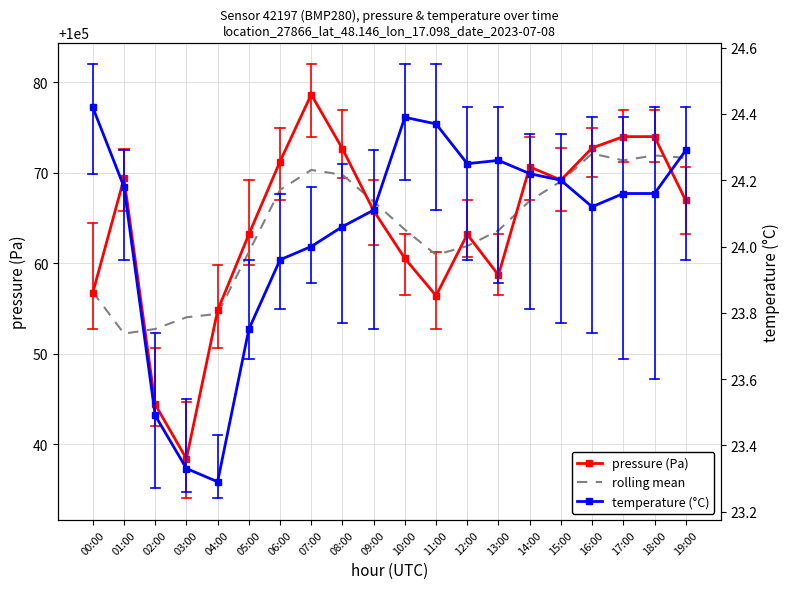

What is the average value of the temperature (°C) series?

24.1